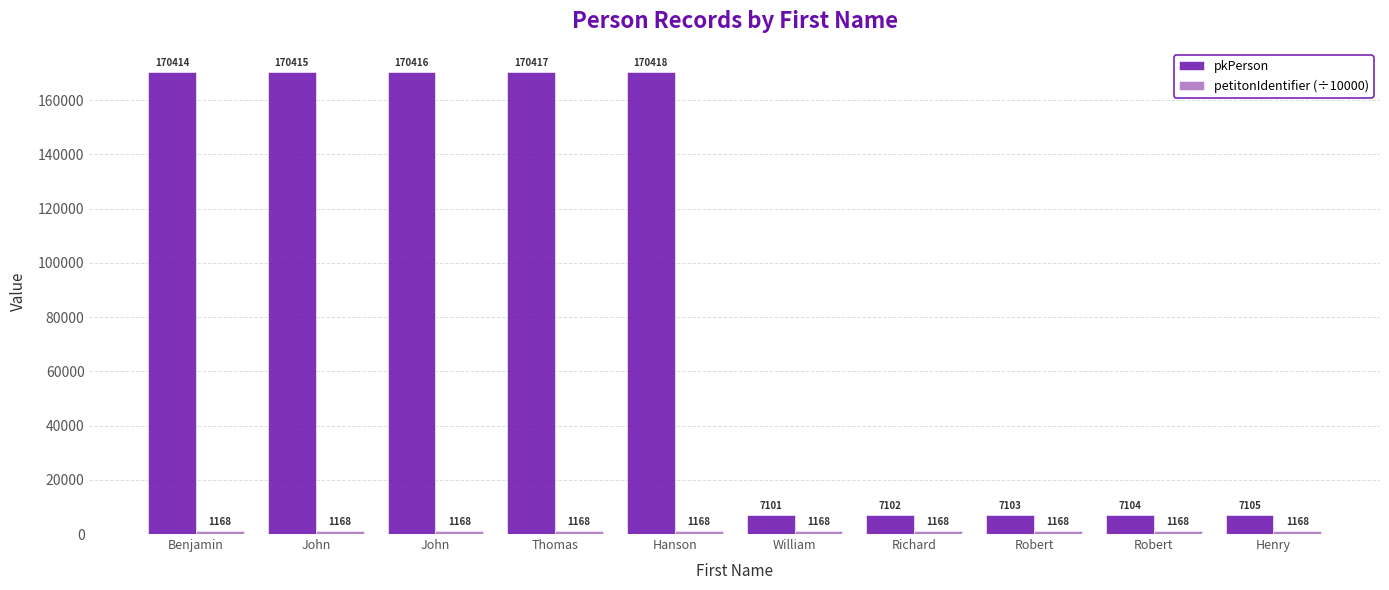

How many bars are there in total?

20